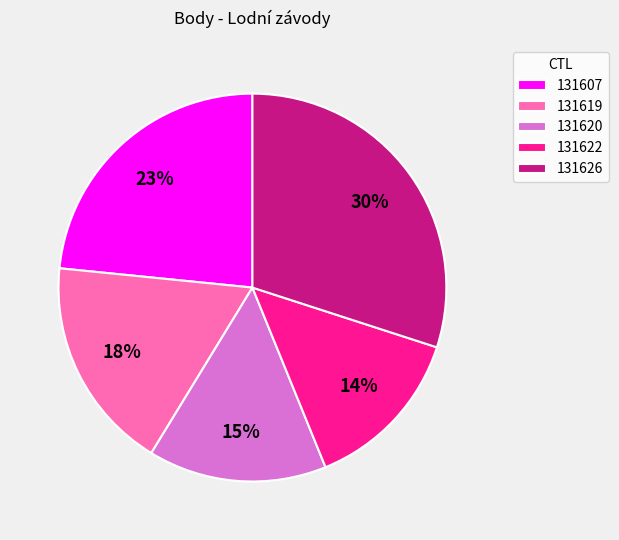

To the nearest percent, what percentage of the pie is 131619?

18%